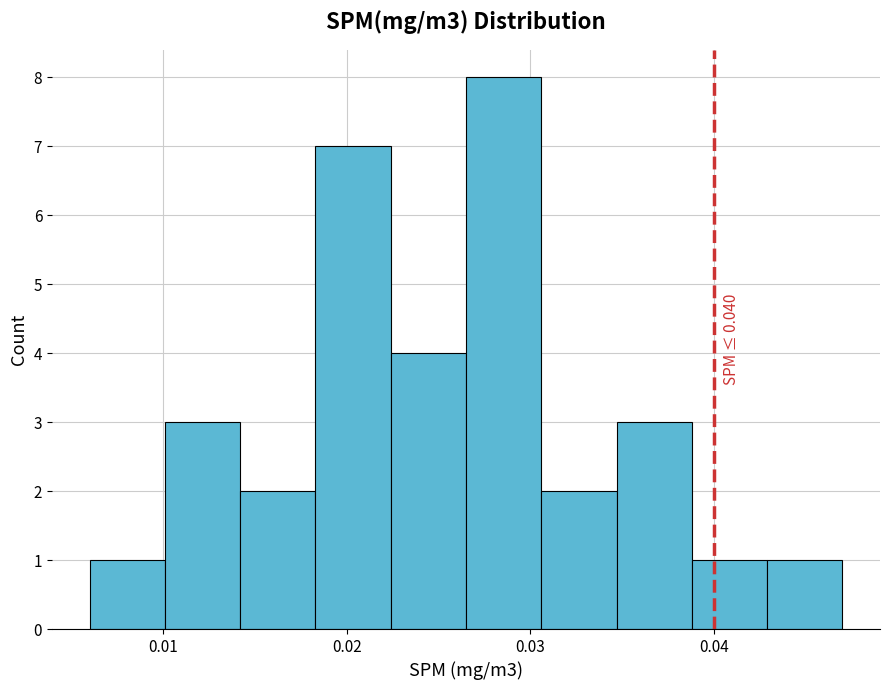

Which range on the x-axis has the tallest bar?

0.027 to 0.031